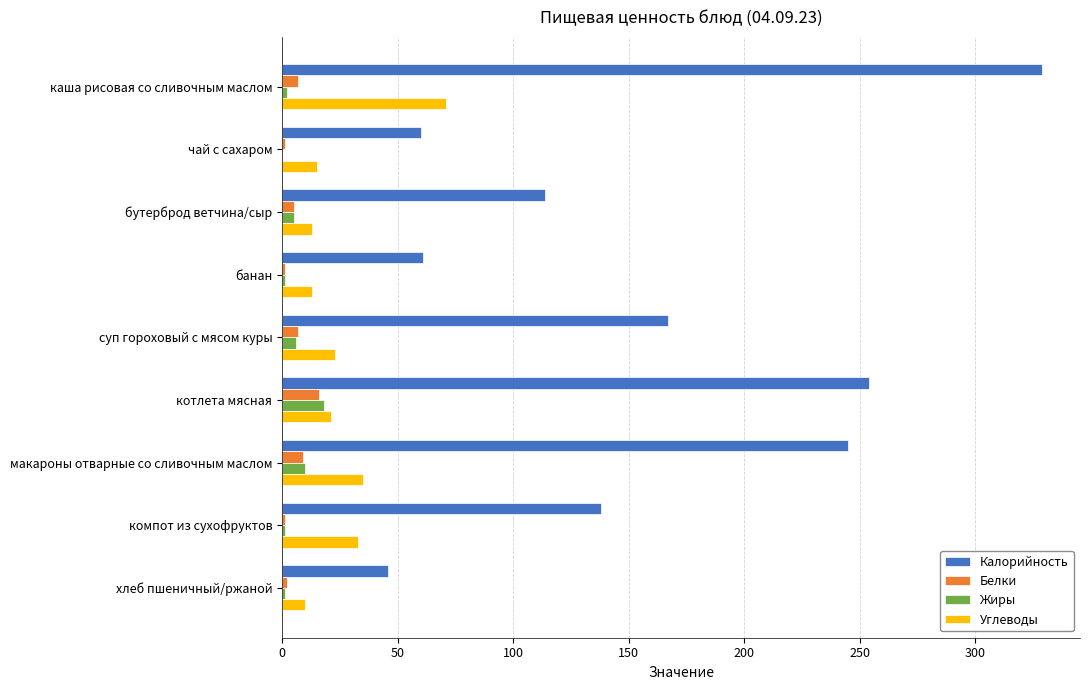

What is the greatest value displayed?

329